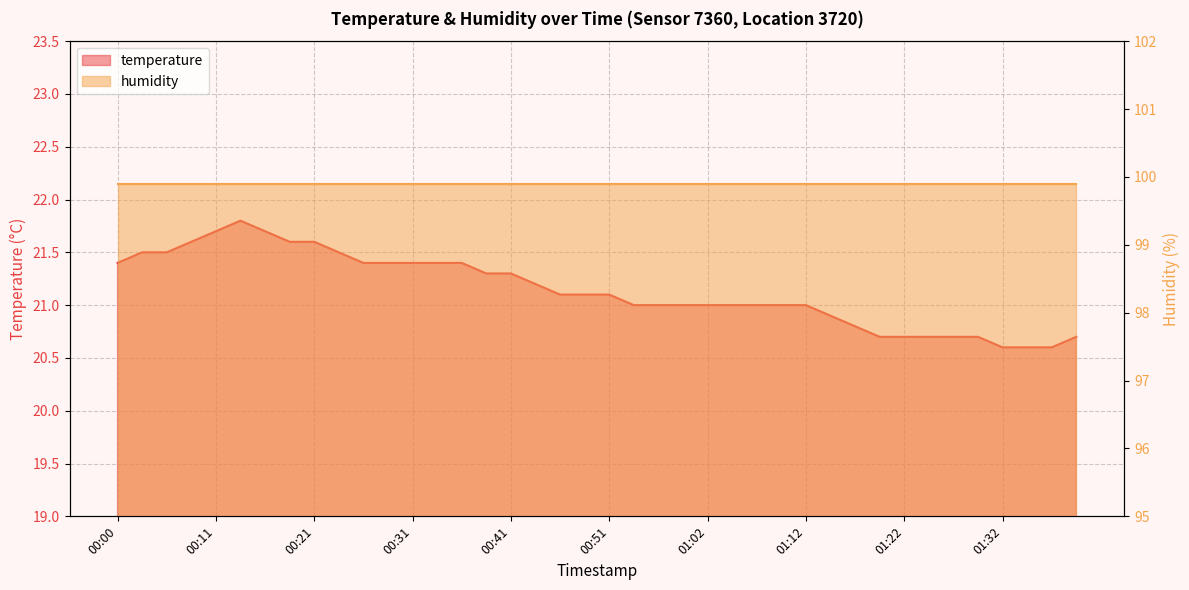

What is the difference between the maximum and minimum values?

1.2